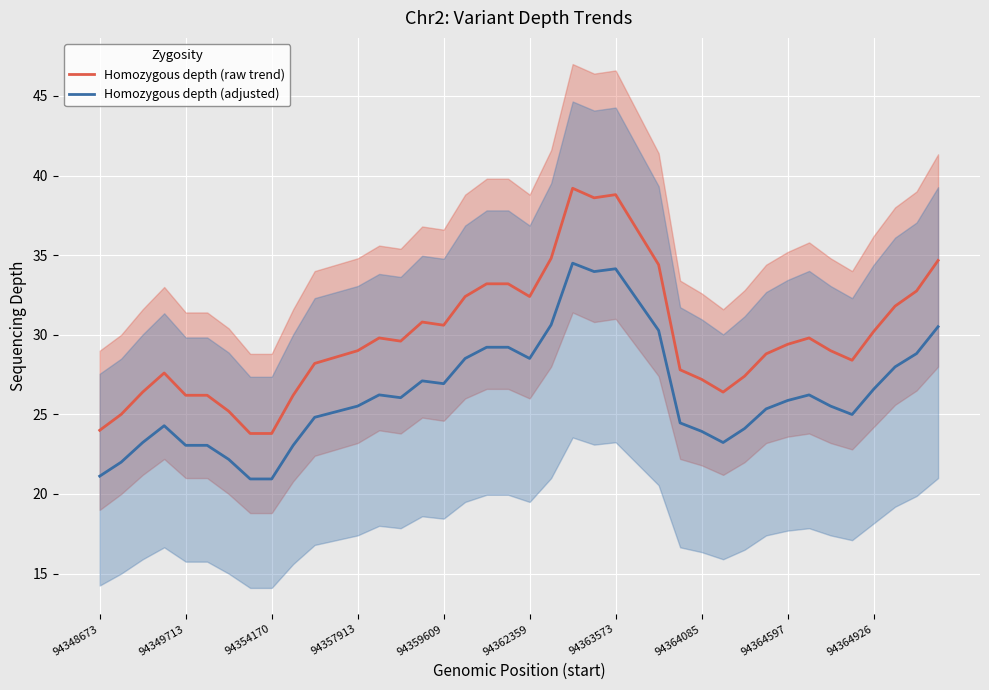

Reading left to right, list all the values displayed in this chart.

Homozygous depth (raw trend): 24.0	25.0	26.4	27.6	26.2	26.2	25.2	23.8	23.8	26.2	28.2	28.6	29.0	29.8	29.6	30.8	30.6	32.4	33.2	33.2	32.4	34.8	39.2	38.6	38.8	36.6	34.4	27.8	27.2	26.4	27.4	28.8	29.4	29.8	29.0	28.4	30.2	31.8	32.8	34.7
Homozygous depth (adjusted): 21.1	22.0	23.2	24.3	23.1	23.1	22.2	20.9	20.9	23.1	24.8	25.2	25.5	26.2	26.0	27.1	26.9	28.5	29.2	29.2	28.5	30.6	34.5	34.0	34.1	32.2	30.3	24.5	23.9	23.2	24.1	25.3	25.9	26.2	25.5	25.0	26.6	28.0	28.8	30.5